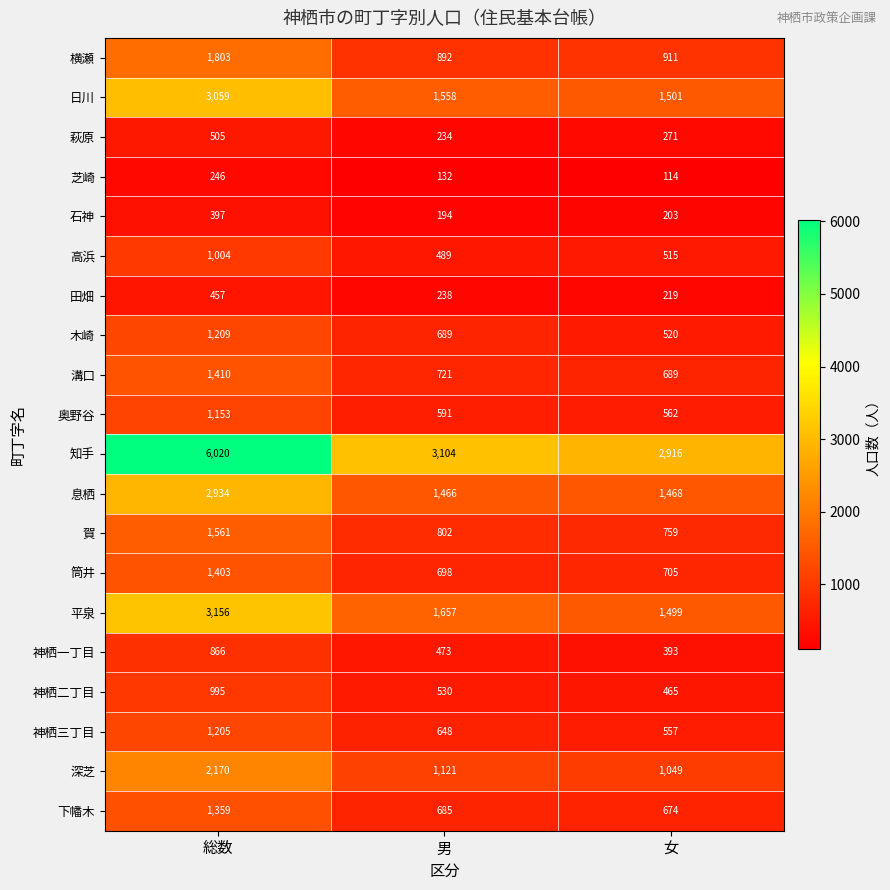

Is the value of 賀 at 男 greater than the value of 奥野谷 at 総数?

No